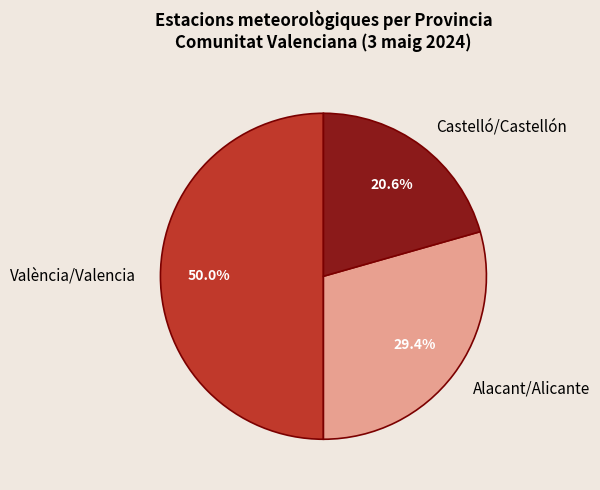

To the nearest percent, what is the combined percentage of Castelló/Castellón and Alacant/Alicante?

50%